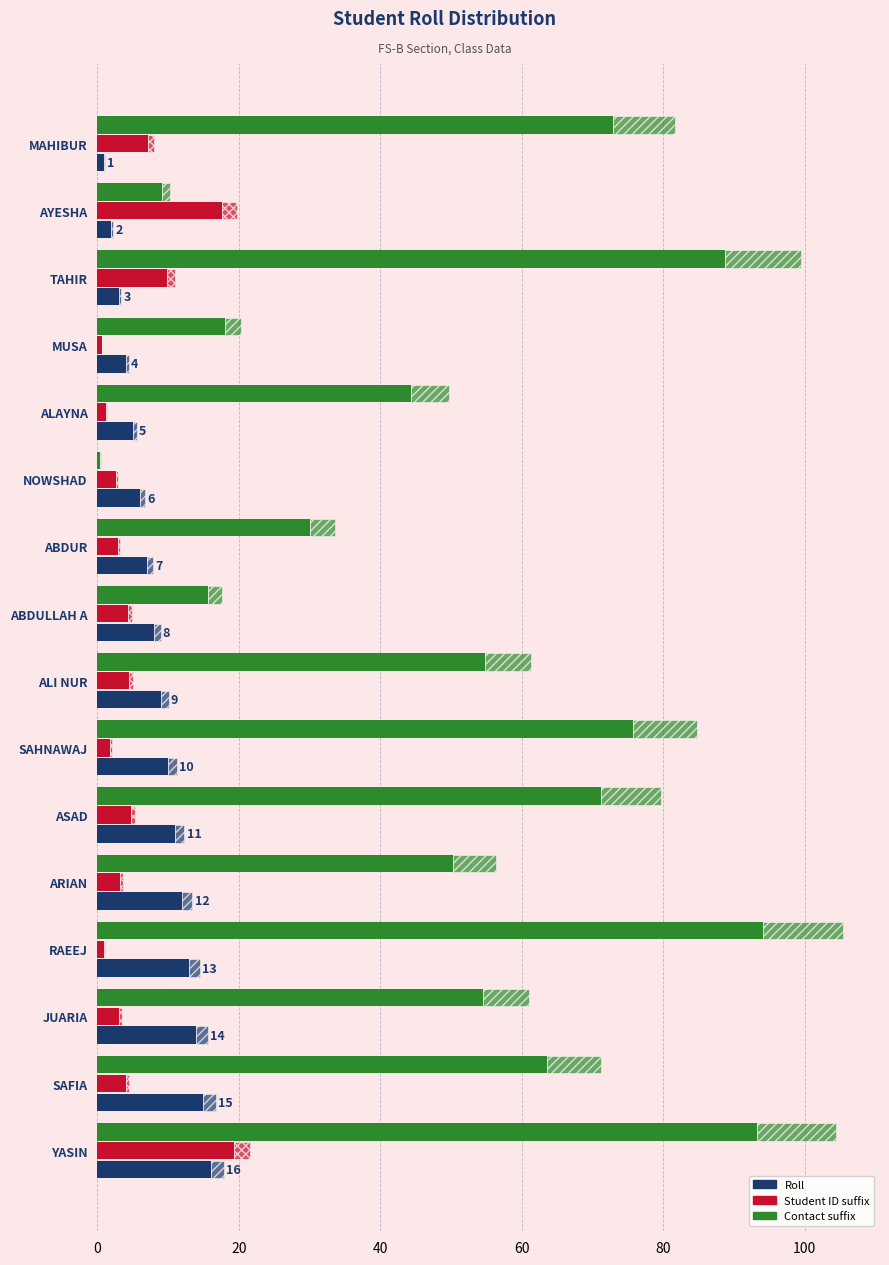

Which series has the largest total across all categories?

Contact suffix